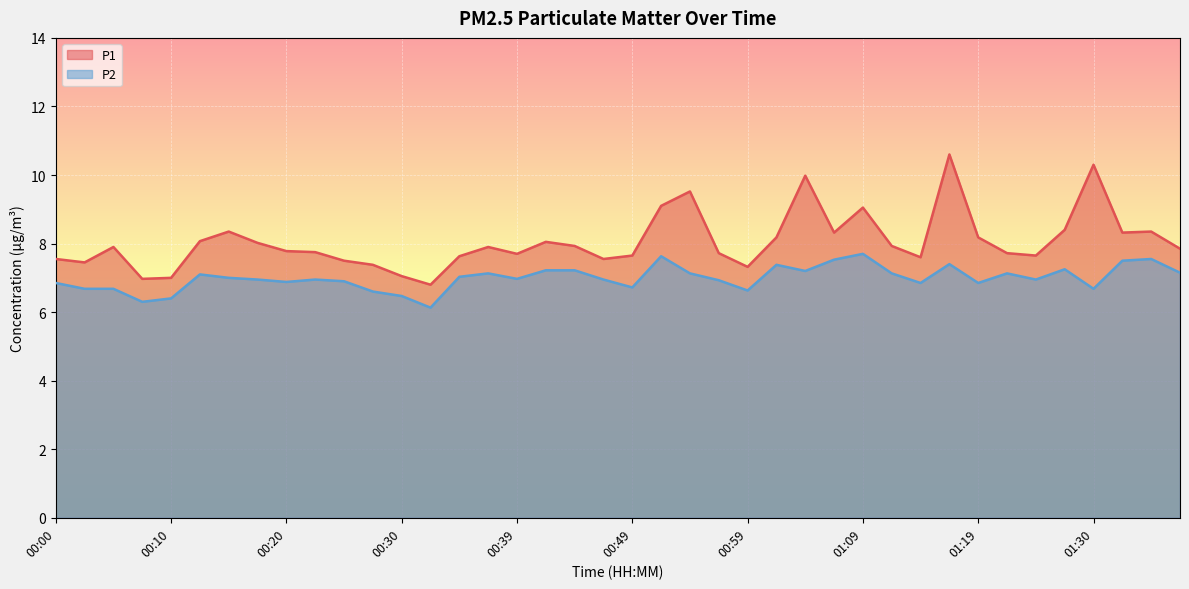

Reading left to right, transcribe all the data shown in this chart.

P1: 7.5	7.5	7.9	7.0	7.0	8.1	8.3	8.0	7.8	7.8	7.5	7.4	7.0	6.8	7.6	7.9	7.7	8.1	7.9	7.5	7.7	9.1	9.5	7.7	7.3	8.2	10.0	8.3	9.1	7.9	7.6	10.6	8.2	7.7	7.7	8.4	10.3	8.3	8.3	7.8
P2: 6.8	6.7	6.7	6.3	6.4	7.1	7.0	7.0	6.9	7.0	6.9	6.6	6.5	6.1	7.0	7.1	7.0	7.2	7.2	7.0	6.7	7.6	7.1	6.9	6.6	7.4	7.2	7.5	7.7	7.1	6.8	7.4	6.8	7.1	7.0	7.2	6.7	7.5	7.5	7.2